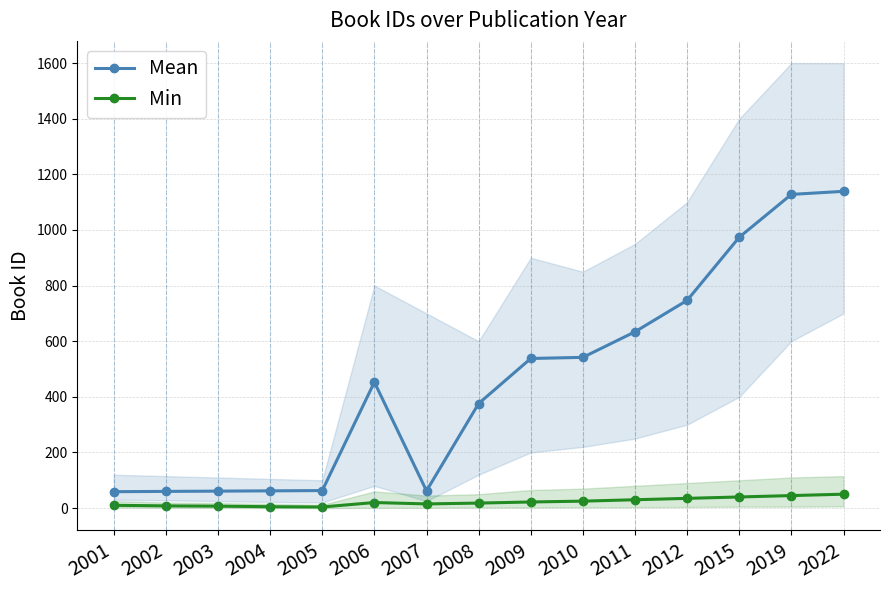

True or false: Min and Mean cross at least once.

False